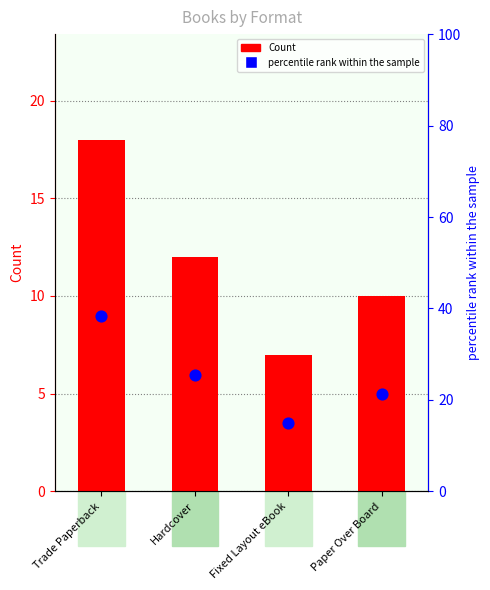

Is the value of percentile rank within the sample at Hardcover greater than the value of Count at Fixed Layout eBook?

Yes